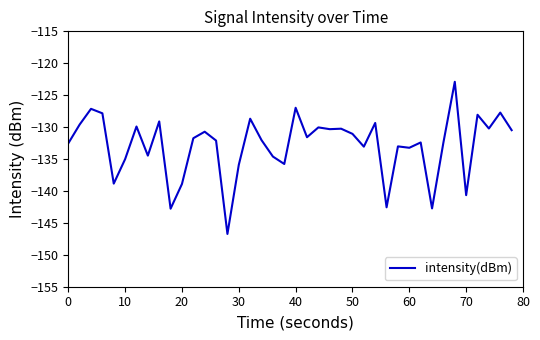

What is the difference between the maximum and minimum values?

23.8